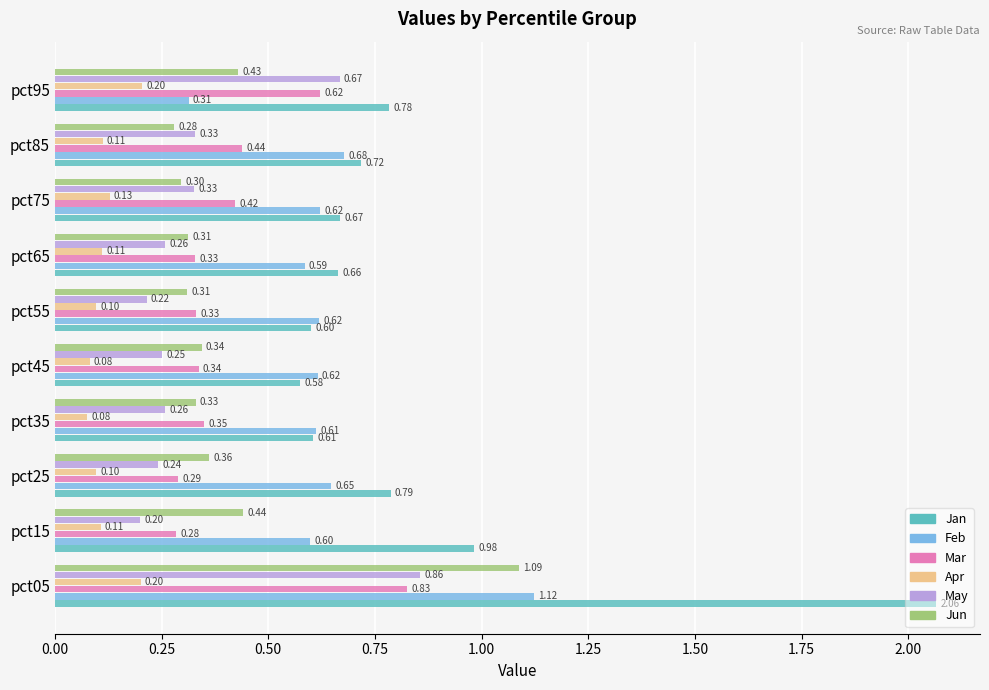

Rank the series by their maximum value, from highest to lowest.

Jan, Feb, Jun, May, Mar, Apr